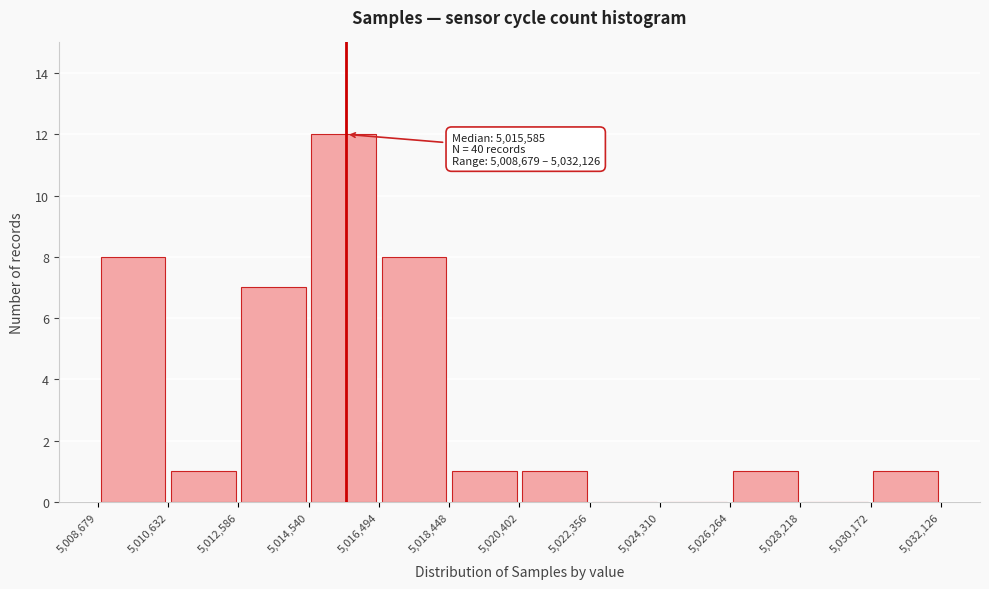

Which range on the x-axis has the tallest bar?

5,014,540 to 5,016,494